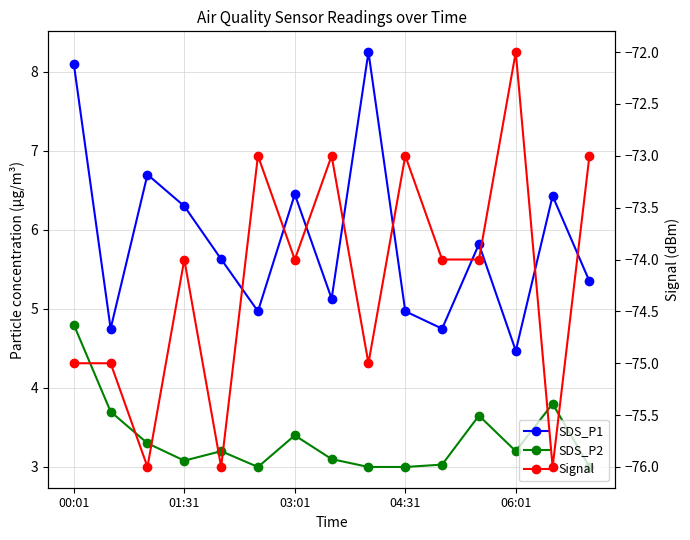

At 01:31, list the series in order from largest to smallest.

SDS_P1, SDS_P2, Signal